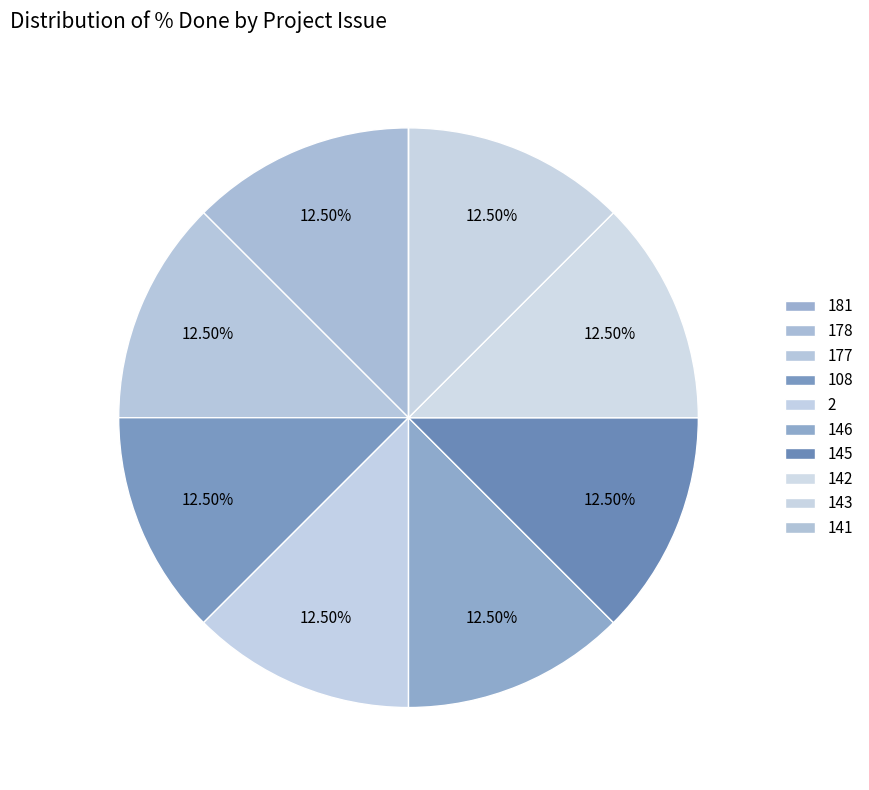

Does any single category account for the majority?

No